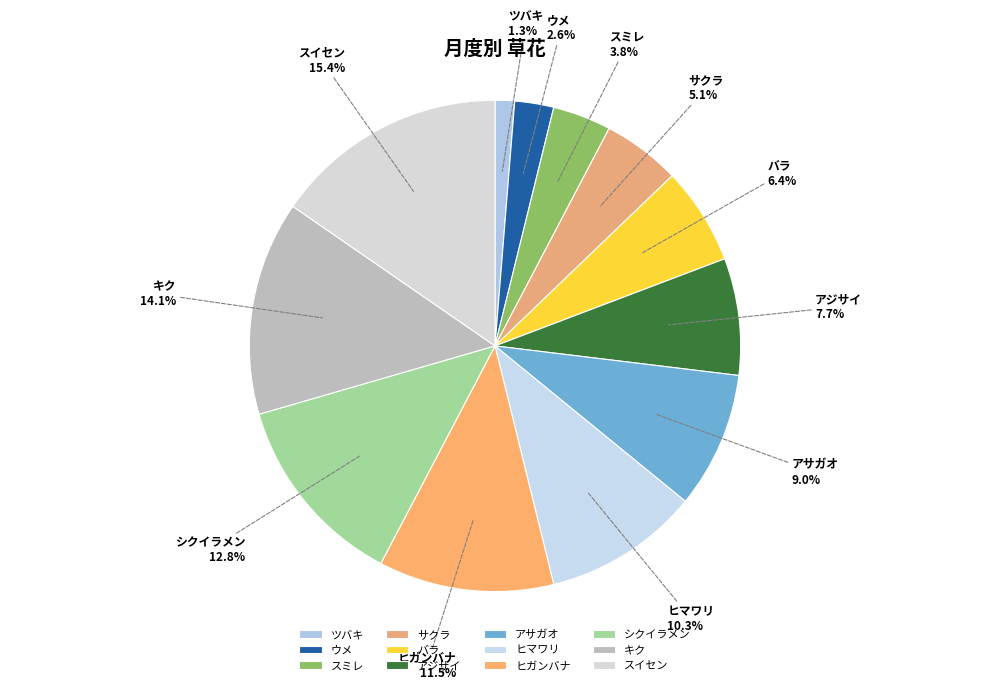

Is there a majority slice in this chart?

No